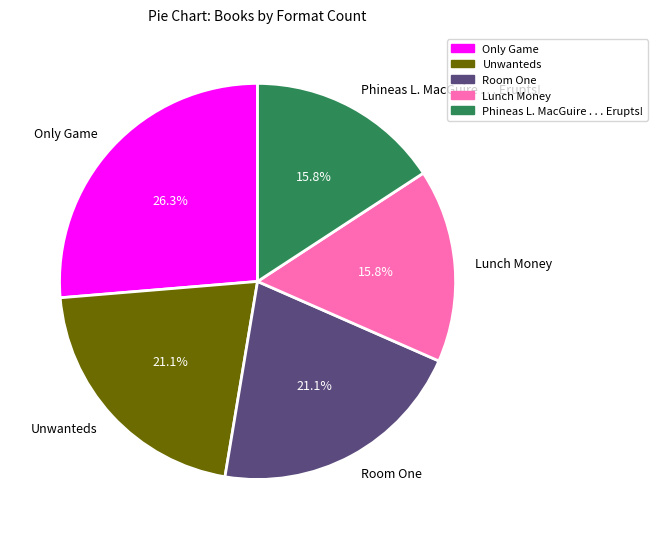

Which slice is the largest?

Only Game